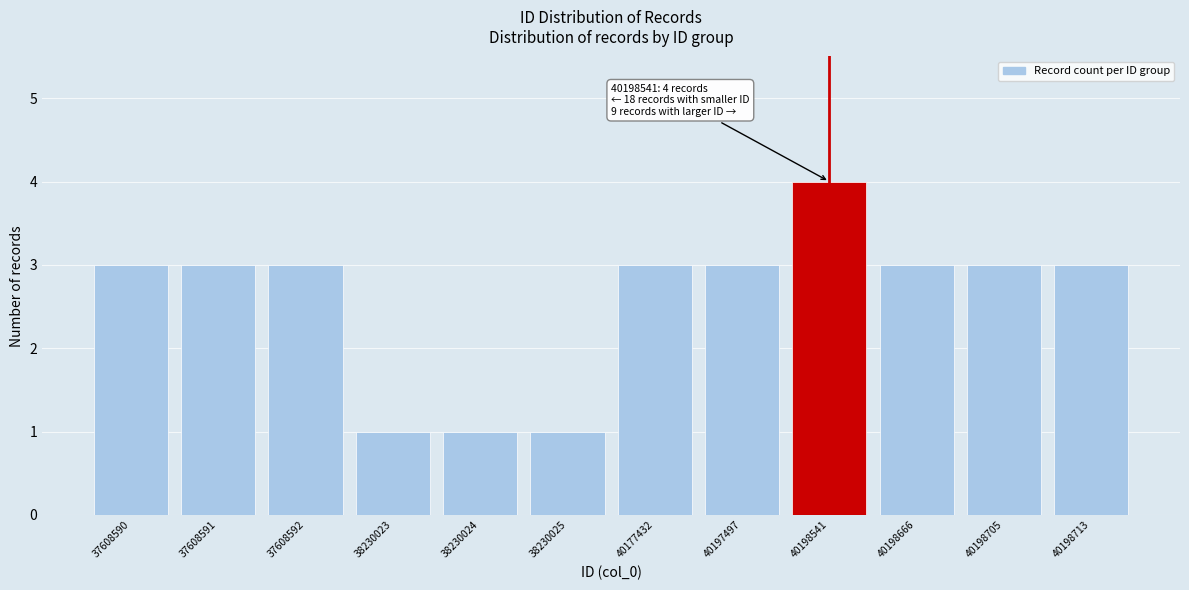

Reading left to right, what are all the values shown in this chart?

37608590=3	37608591=3	37608592=3	38230023=1	38230024=1	38230025=1	40177432=3	40197497=3	40198541=4	40198666=3	40198705=3	40198713=3